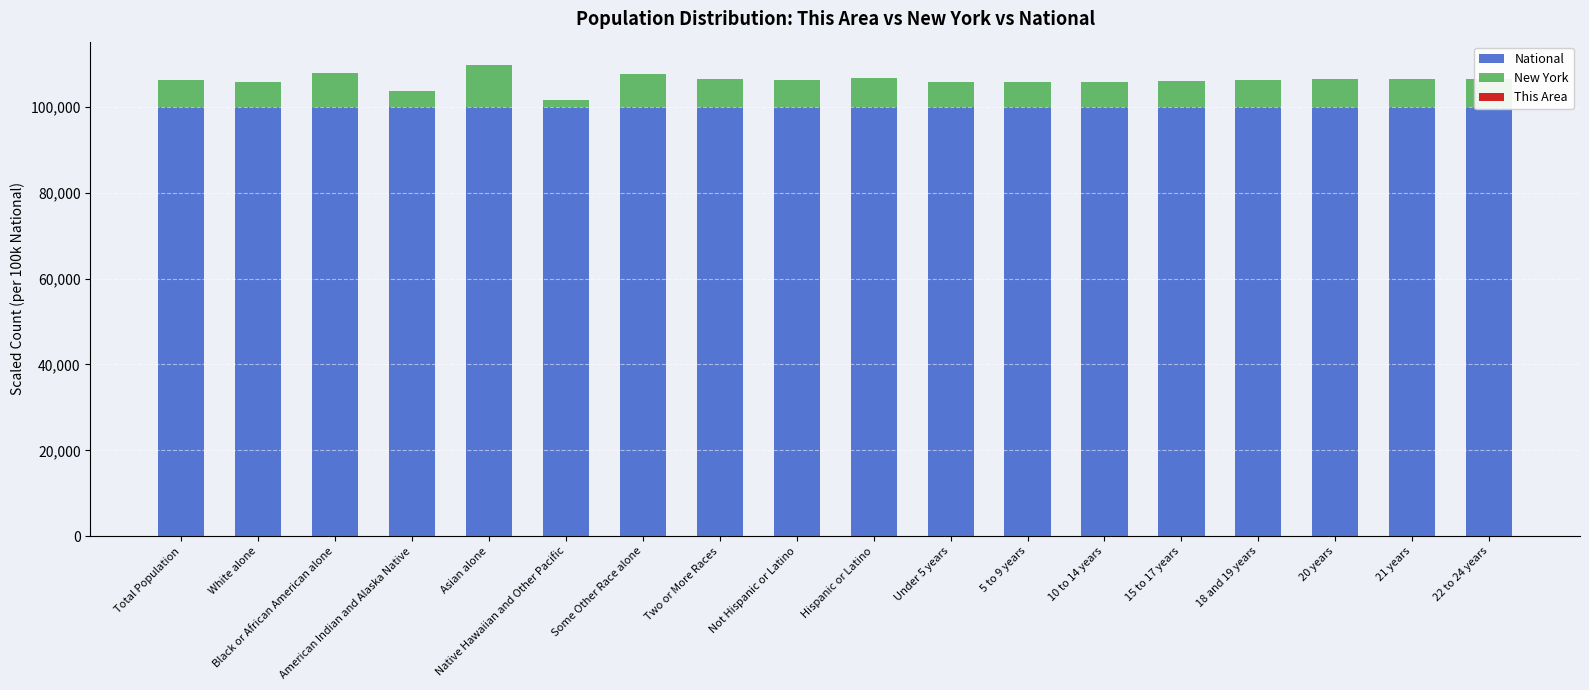

How many groups of bars are there?

18